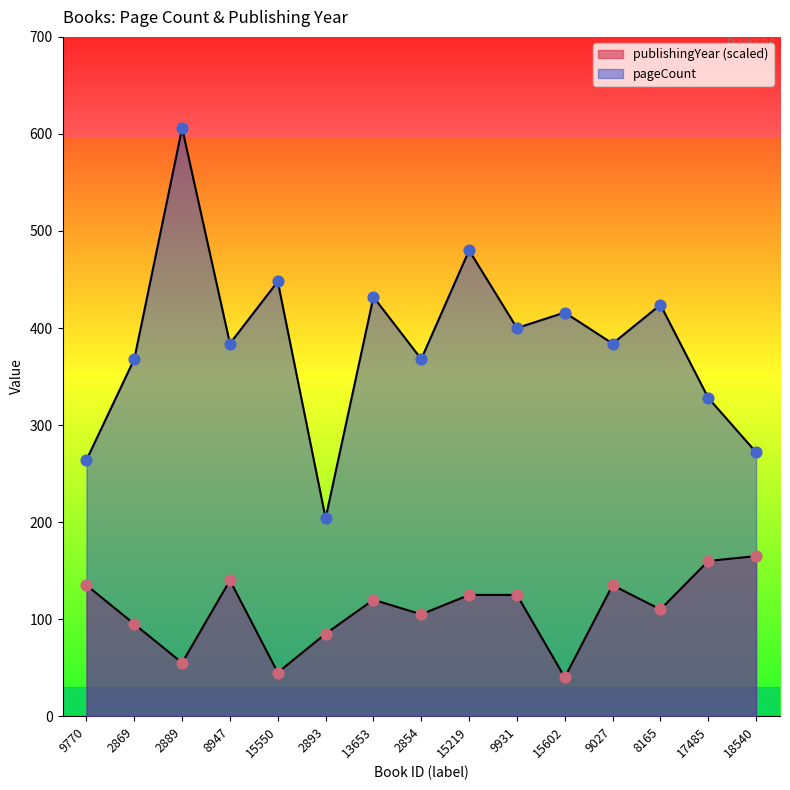

At which category is the sum across all series the highest?

2889